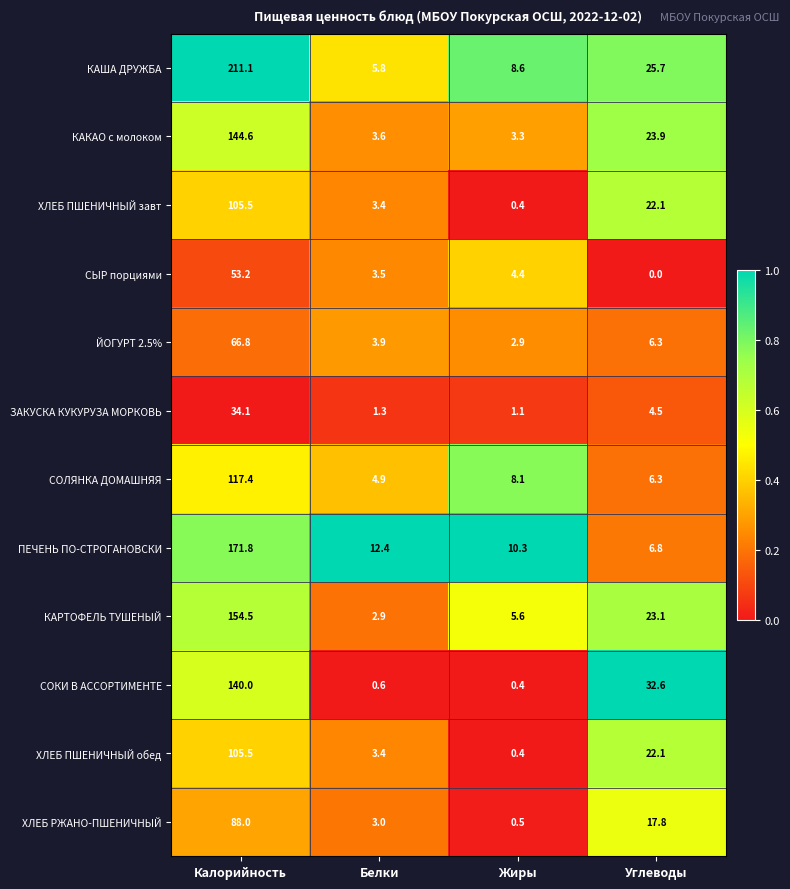

Which category has the highest value across all series?

Калорийность